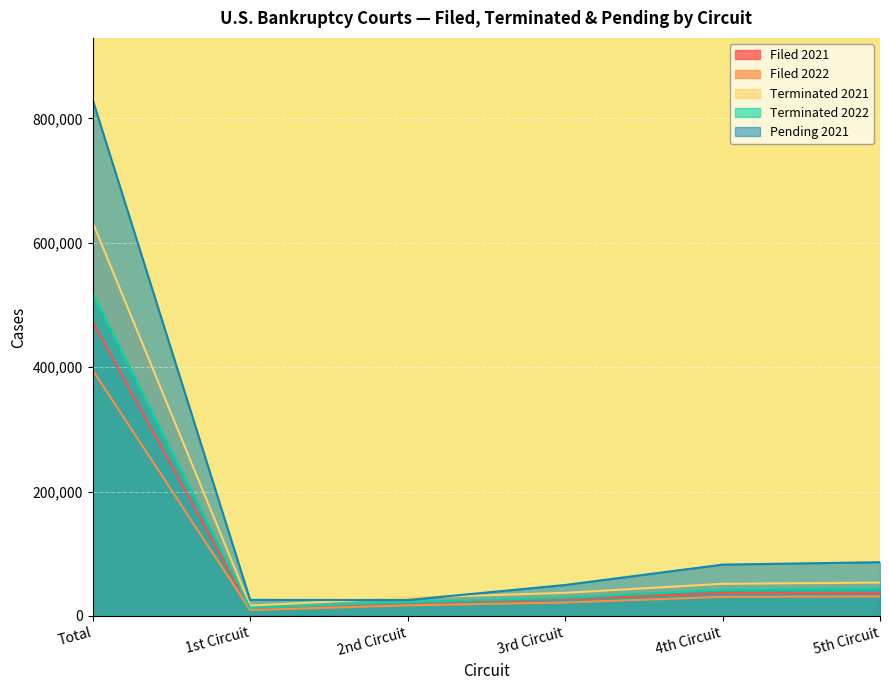

At which label does Pending 2021 reach its minimum?

2nd Circuit